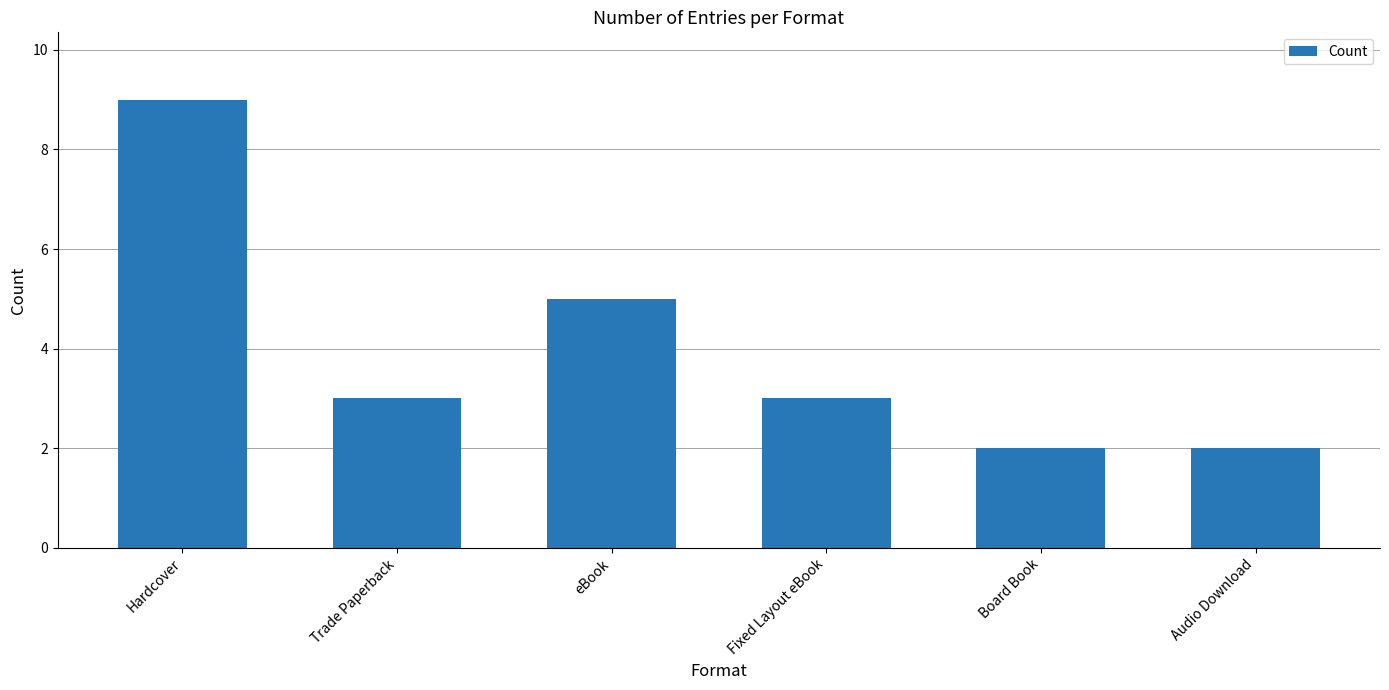

How many bars are there in total?

6